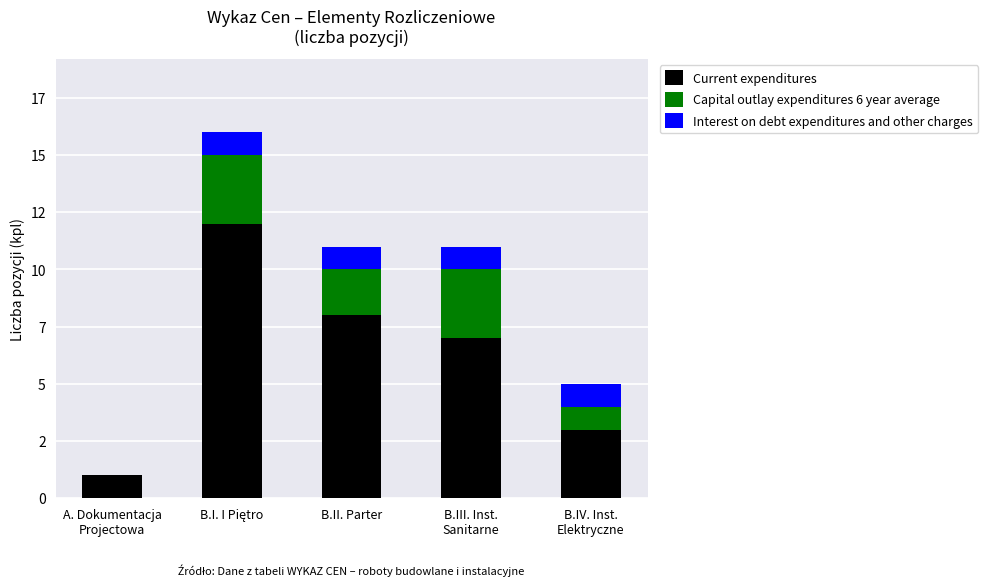

What is the difference between the maximum and second lowest values in the Capital outlay expenditures 6 year average series?

2